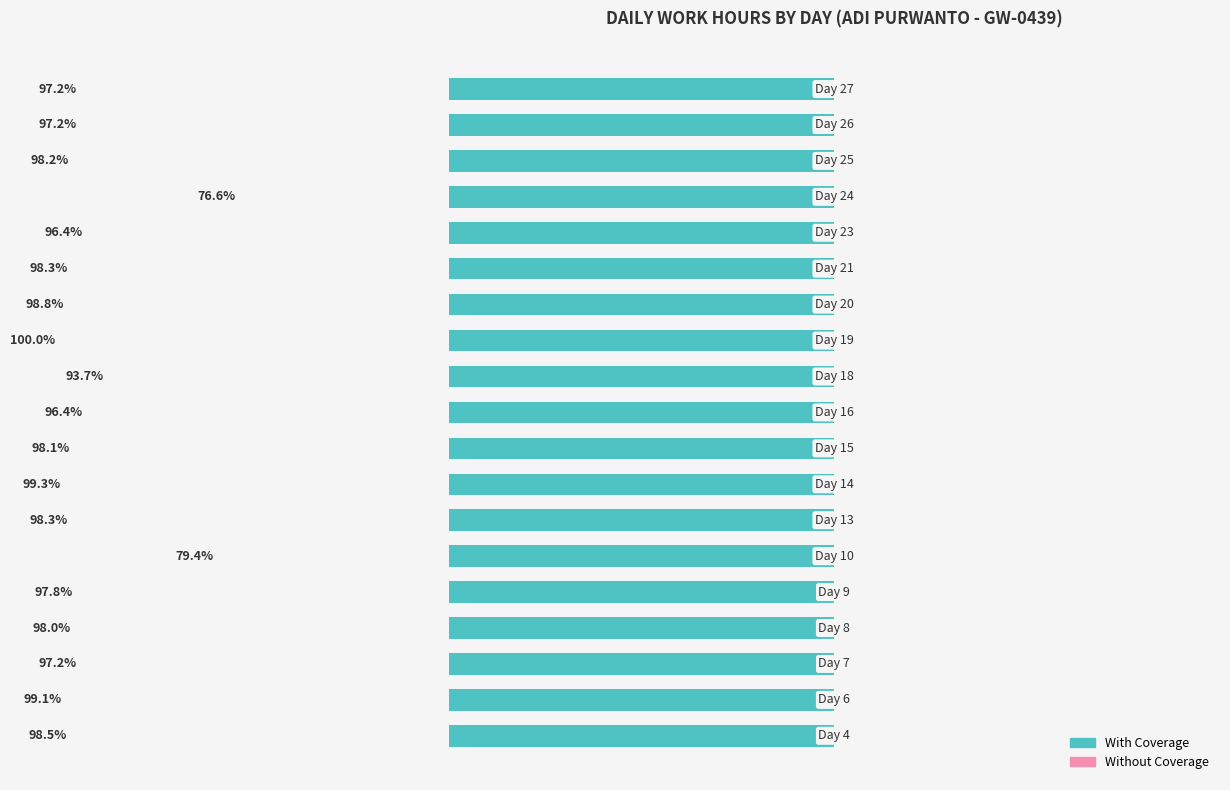

Reading left to right, list all the values displayed in this chart.

With Coverage: -98.5	-99.1	-97.2	-98.0	-97.8	-79.4	-98.3	-99.3	-98.1	-96.4	-93.7	-100.0	-98.8	-98.3	-96.4	-76.6	-98.2	-97.2	-97.2
Without Coverage: 0.6	0.6	0.6	0.6	0.6	0.6	0.6	0.6	0.6	0.6	0.6	0.6	0.6	0.6	0.6	0.6	0.6	0.6	0.6